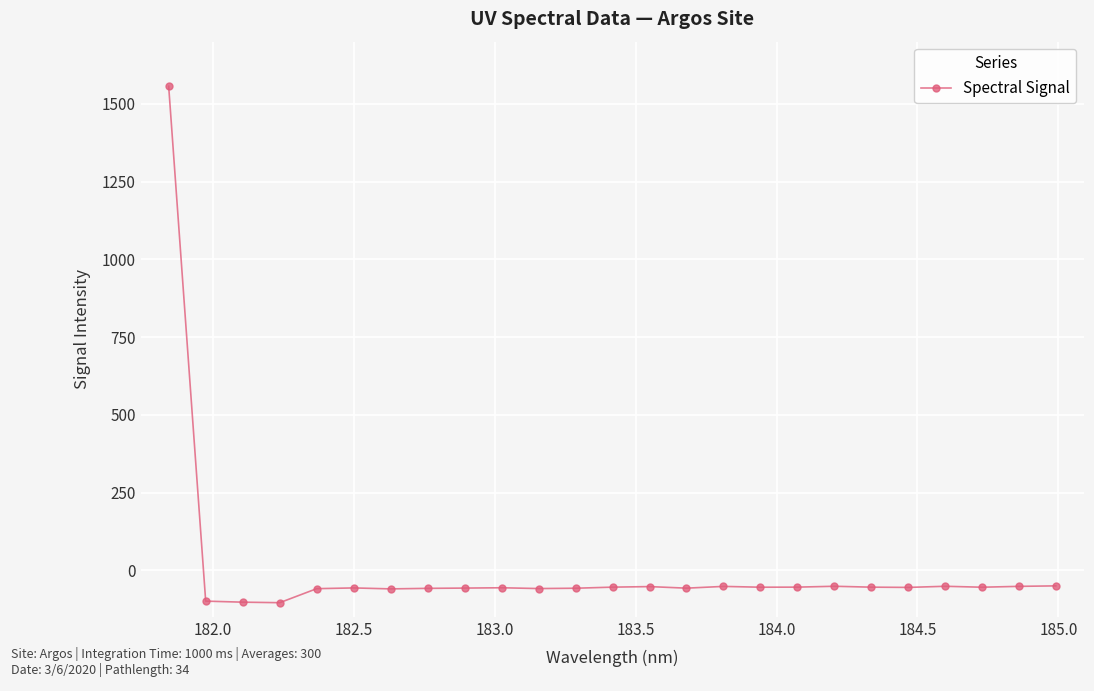

What is the minimum value shown in the chart?

-104.0